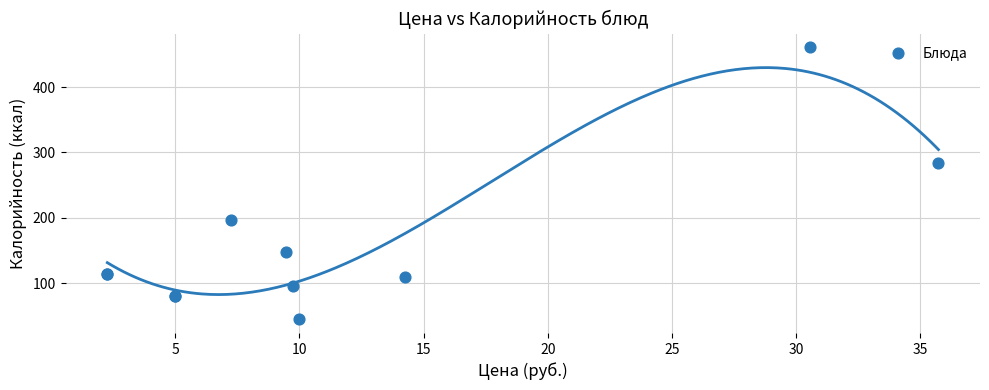

What Y value in the scatter plot is closest to 252?

284.4